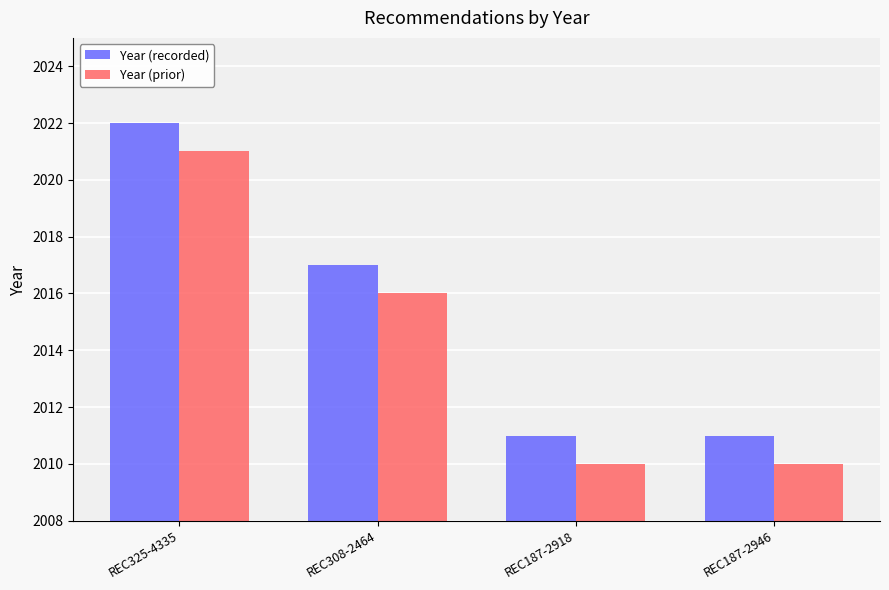

Is the value of Year (recorded) at REC187-2946 greater than the value of Year (prior) at REC308-2464?

No